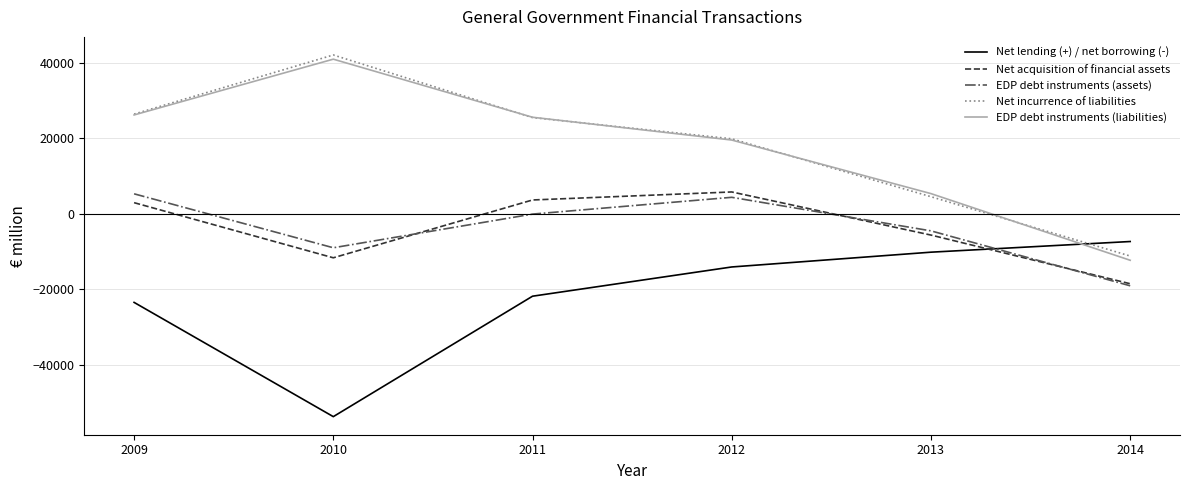

Is it true that EDP debt instruments (liabilities) equals 5348 at 2013?

True